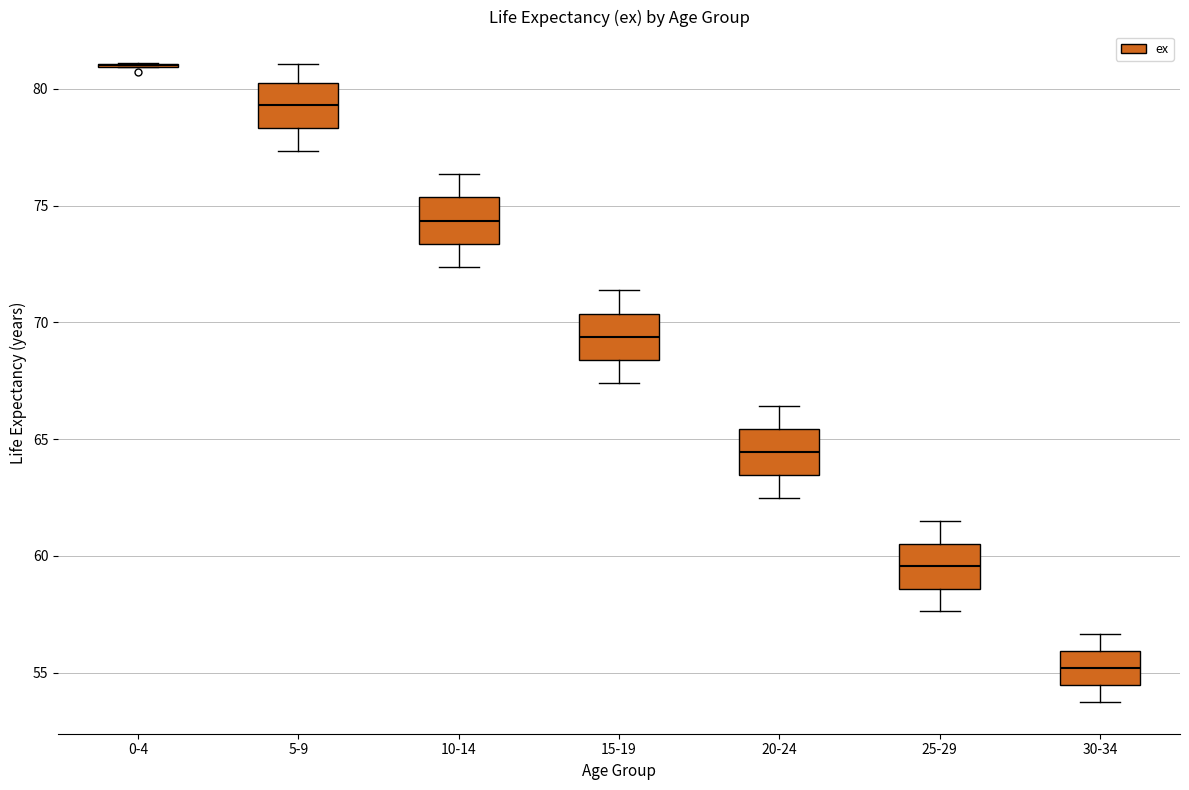

Where does the median line of the box for 10-14 sit on the y-axis? The values are not printed on the chart, so give them approximately, as read against the axis.

74.5